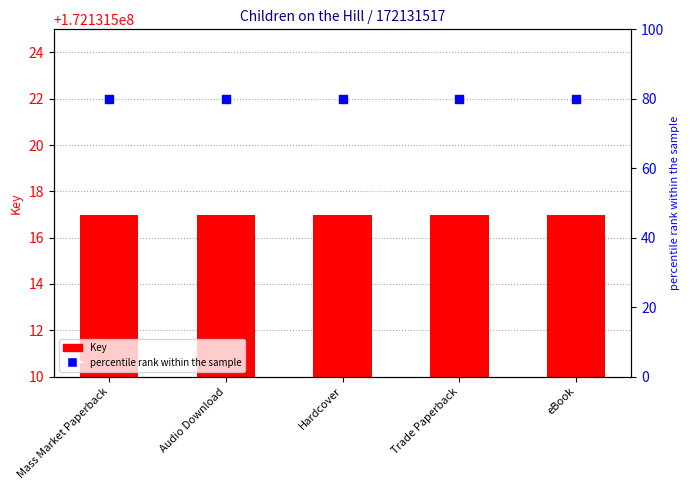

Which series has the widest spread of Y values?

Key